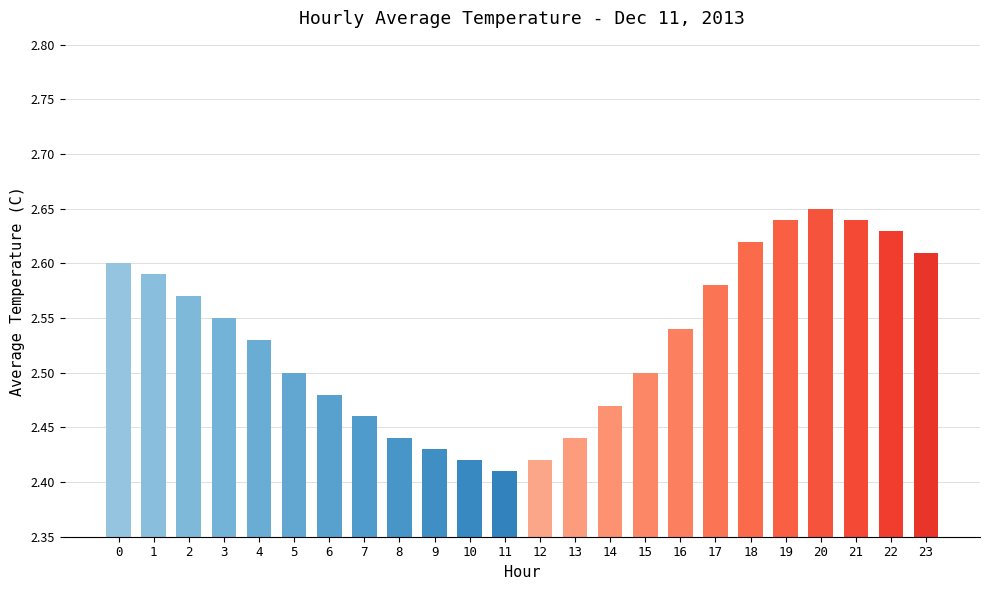

How many bars are there in total?

24